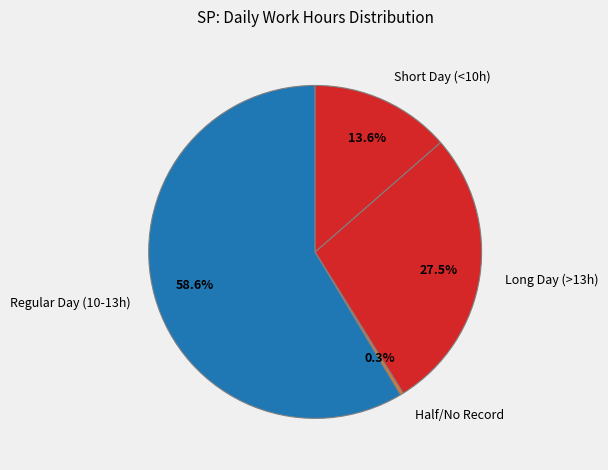

Do Long Day (>13h) and Short Day (<10h) together represent more than half of the pie?

No